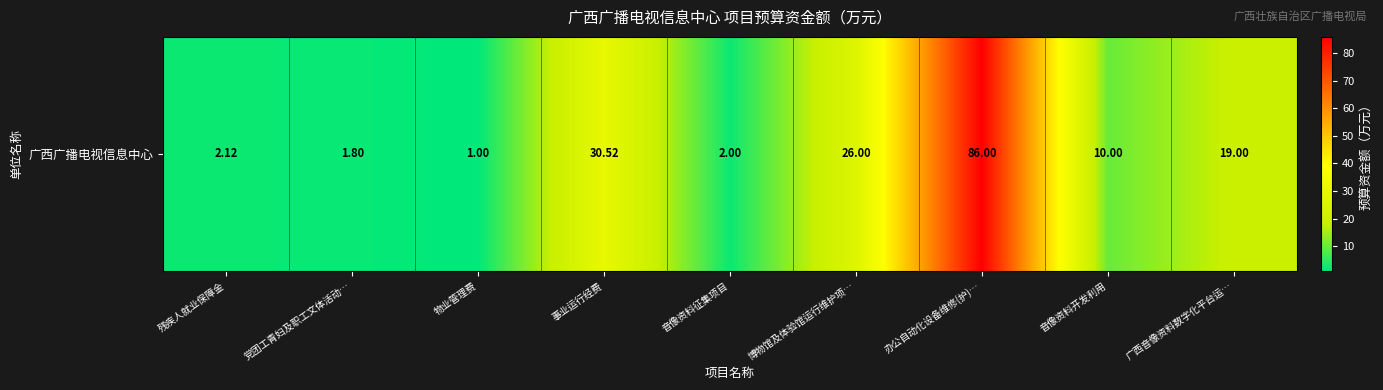

What is the difference between the second highest and minimum values?

29.5